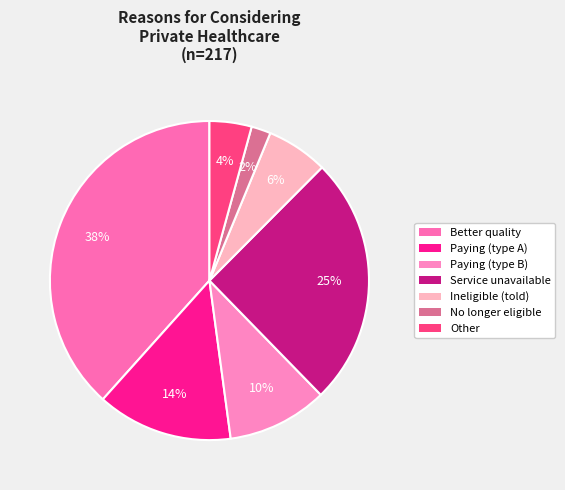

How many segments does this pie chart have?

7